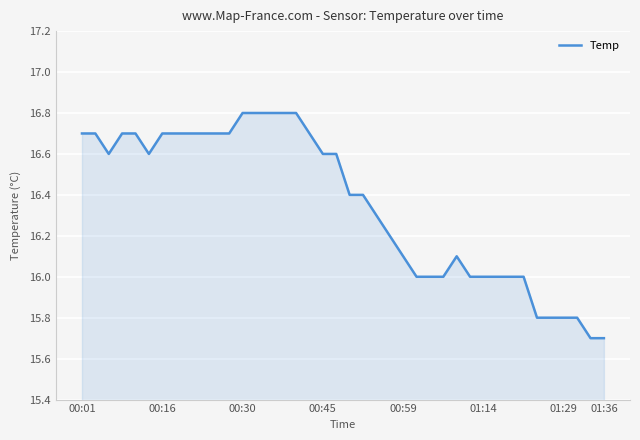

What is the smallest value displayed?

15.7